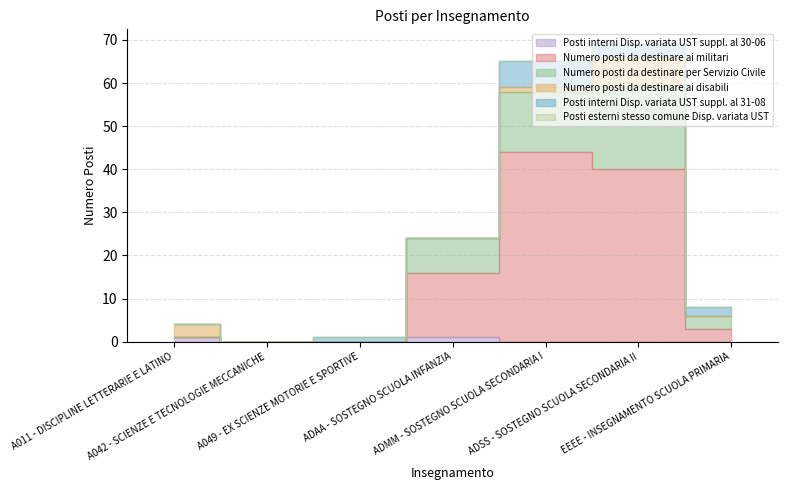

At which category does Numero posti da destinare per Servizio Civile reach its first local peak?

ADSS - SOSTEGNO SCUOLA SECONDARIA II